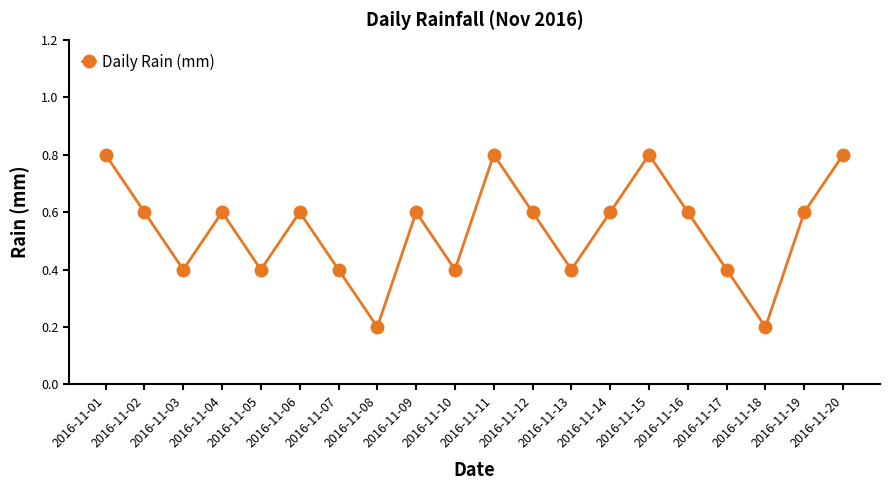

What is the change in value from 2016-11-11 to 2016-11-13?

-0.4